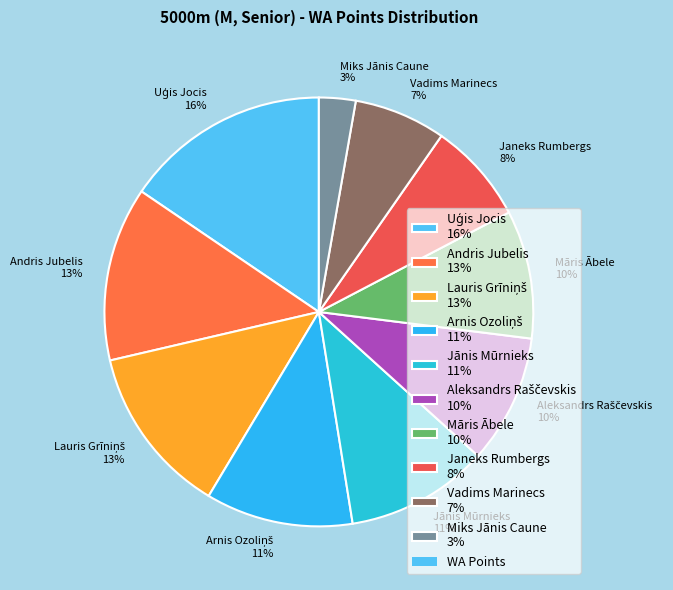

Which has a higher value, Janeks Rumbergs 8% or Māris Ābele 10%?

Māris Ābele 10%